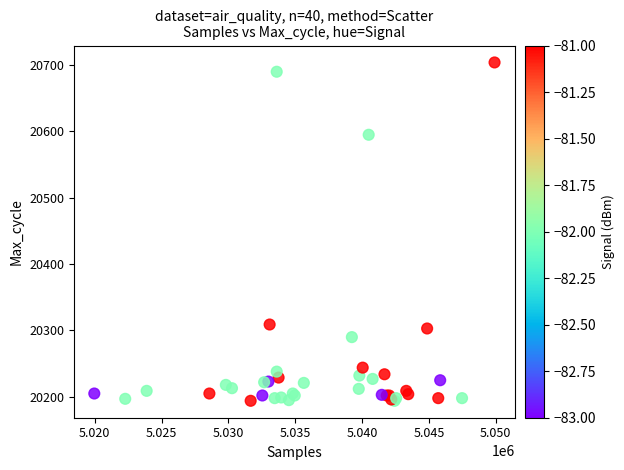

What Y value in the scatter plot is closest to 20449?

20309